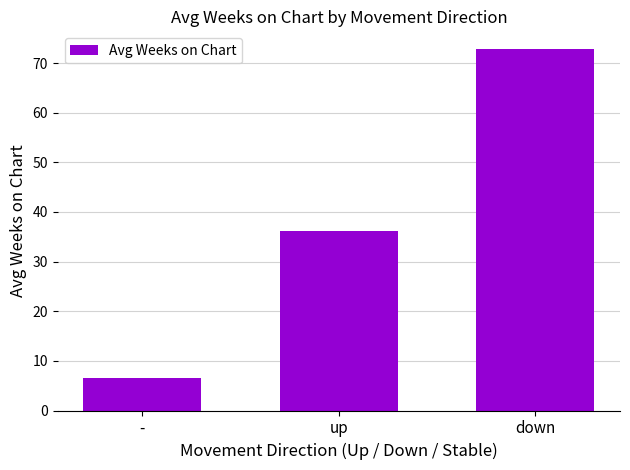

Does the chart contain stacked bars?

No